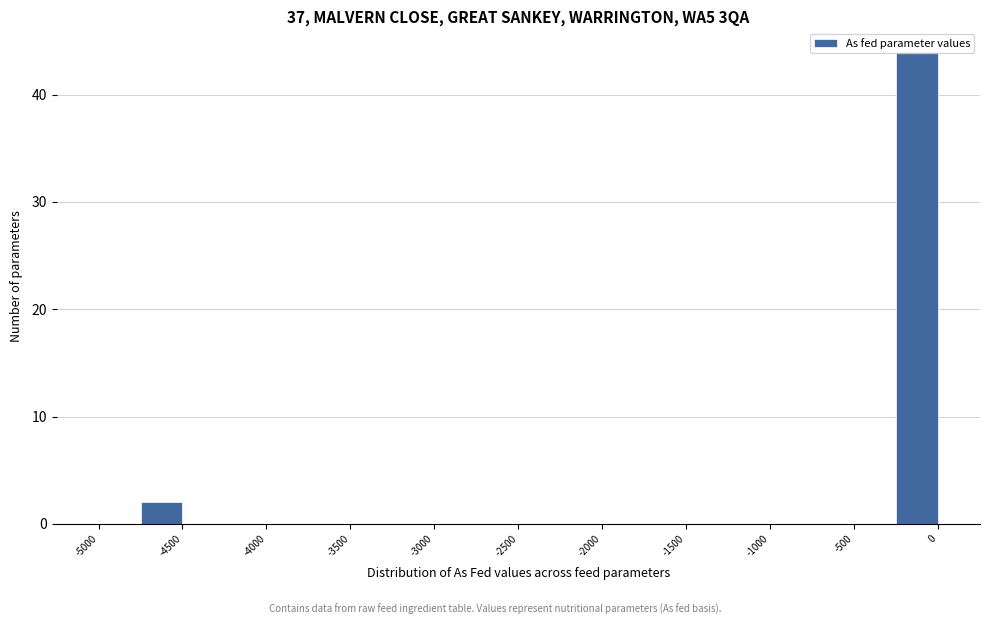

What is the height of the bar covering -4750 to -4500 on the x-axis? The values are not printed on the chart, so give them approximately, as read against the axis.

2